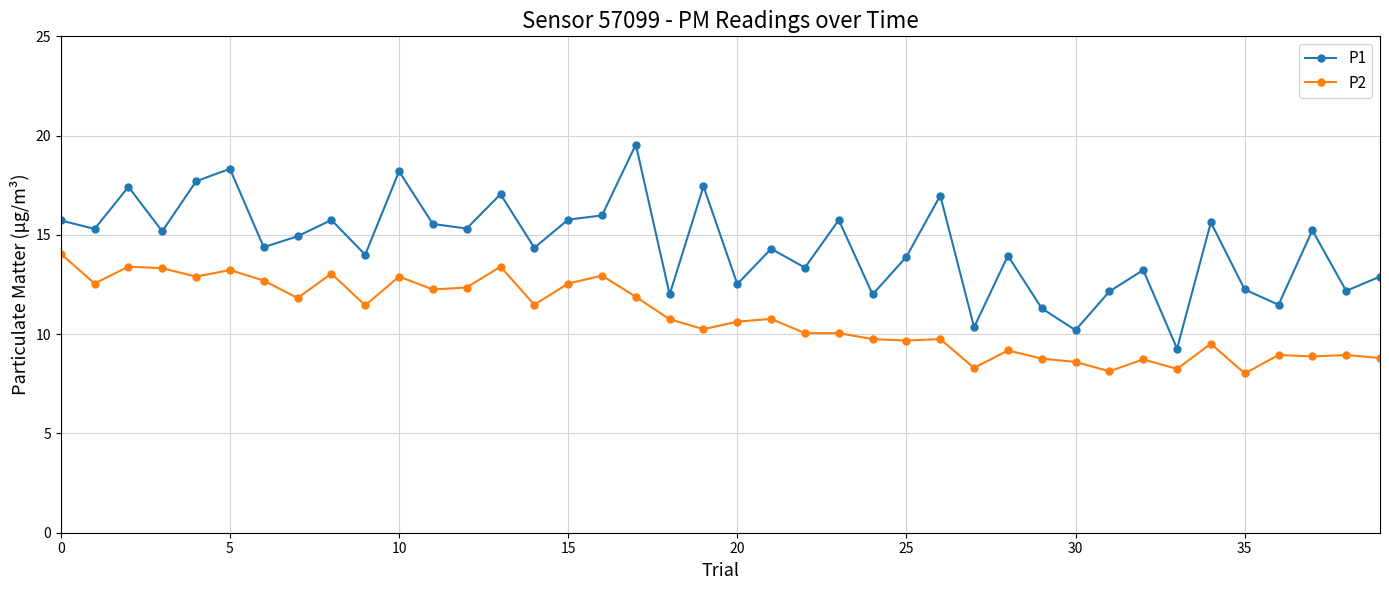

Which series has the widest spread of values?

P1